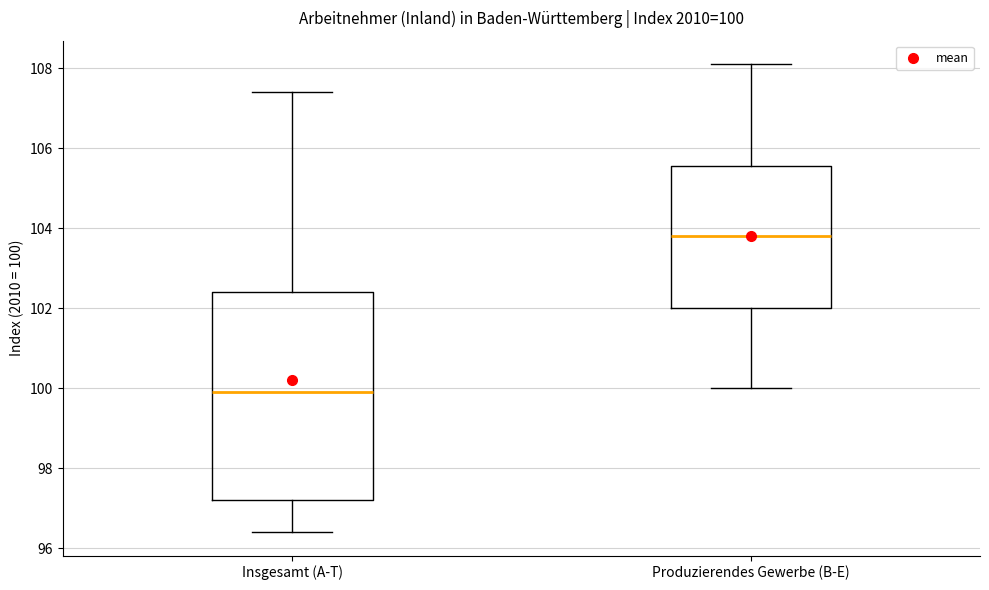

Which box is the tallest, from its lower edge to its upper edge?

Insgesamt (A-T)